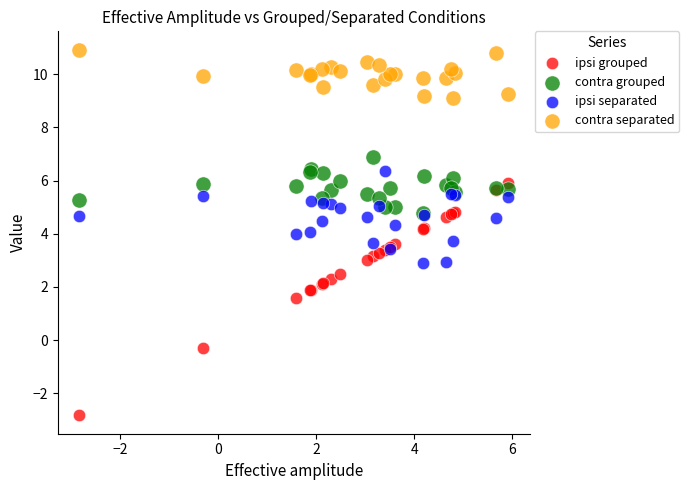

What are all the series names shown in the legend?

ipsi grouped, contra grouped, ipsi separated, contra separated